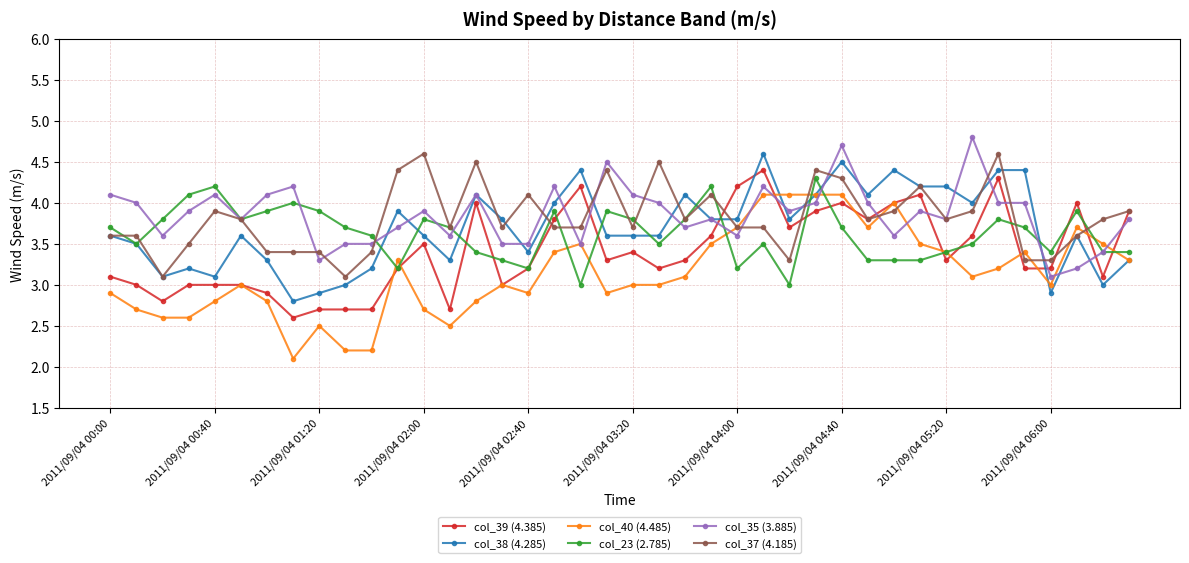

Which series has the largest total across all categories?

col_35 (3.885)